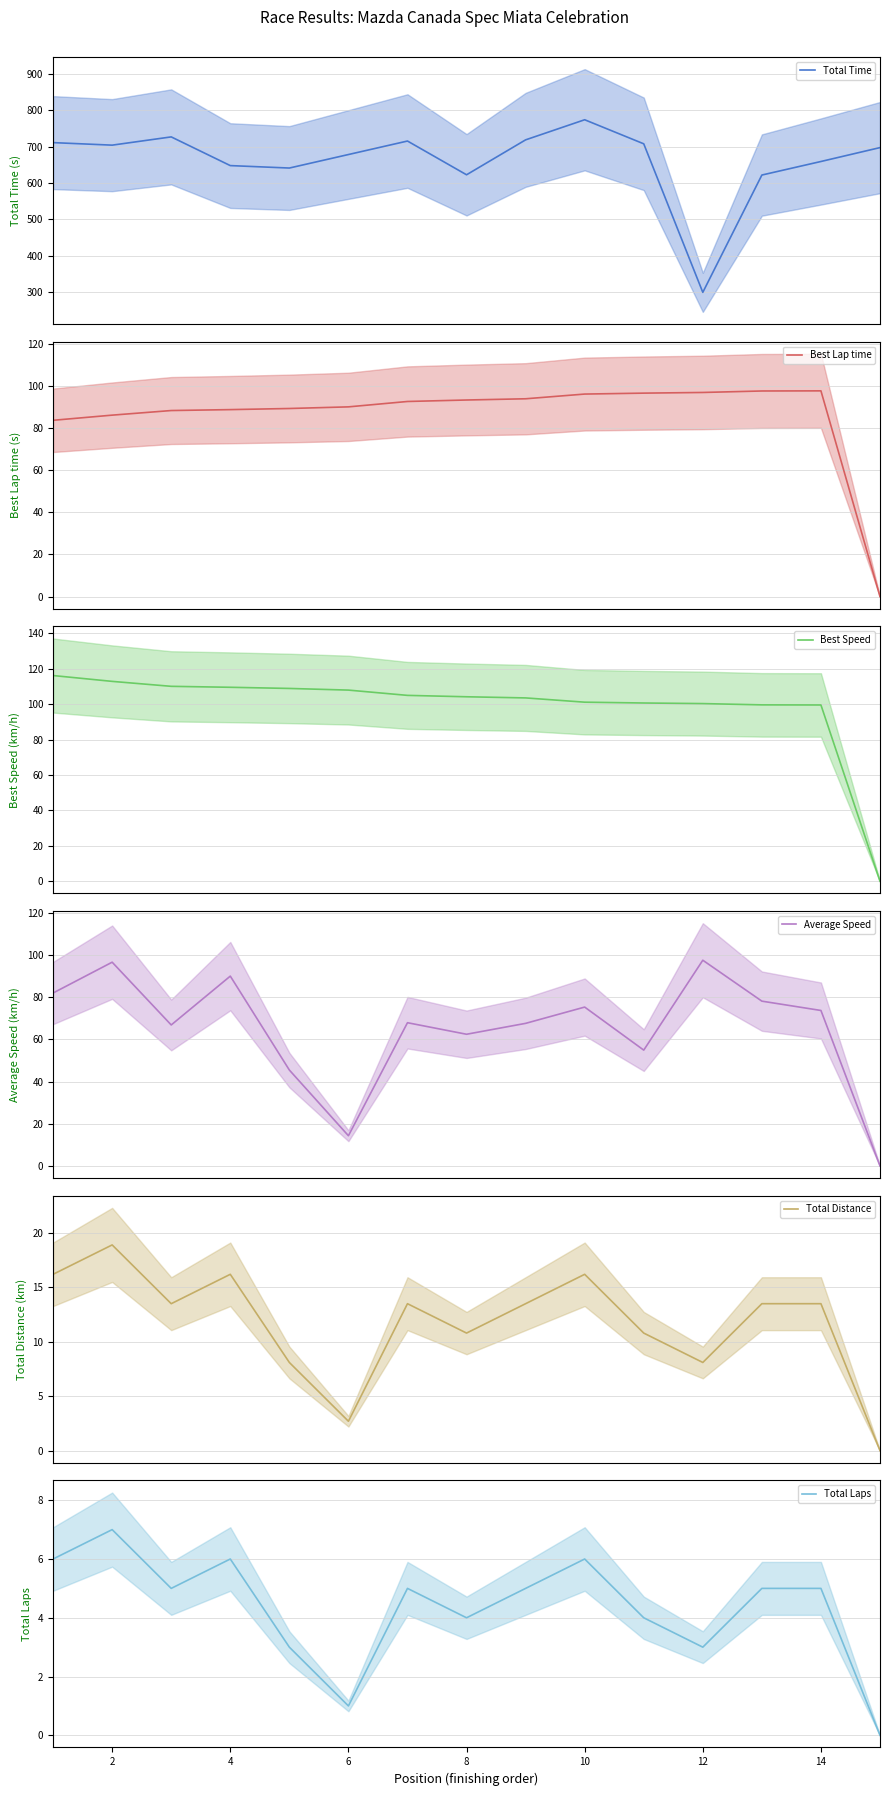

Reading left to right, what are all the values shown in this chart?

Total Time: 711.2	704.3	727.0	648.0	641.2	678.4	715.6	622.6	718.8	774.2	707.9	298.9	622.0	659.3	697.5
Best Lap time: 83.7	86.1	88.3	88.7	89.3	90.0	92.6	93.3	93.9	96.1	96.5	96.9	97.6	97.6	0.0
Best Speed: 116.2	112.9	110.1	109.6	108.9	108.0	105.0	104.2	103.6	101.1	100.7	100.3	99.6	99.6	0.0
Average Speed: 82.0	96.6	66.9	90.0	45.5	14.3	67.9	62.4	67.6	75.3	54.9	97.5	78.1	73.7	0.0
Total Distance: 16.2	18.9	13.5	16.2	8.1	2.7	13.5	10.8	13.5	16.2	10.8	8.1	13.5	13.5	0.0
Total Laps: 6.0	7.0	5.0	6.0	3.0	1.0	5.0	4.0	5.0	6.0	4.0	3.0	5.0	5.0	0.0